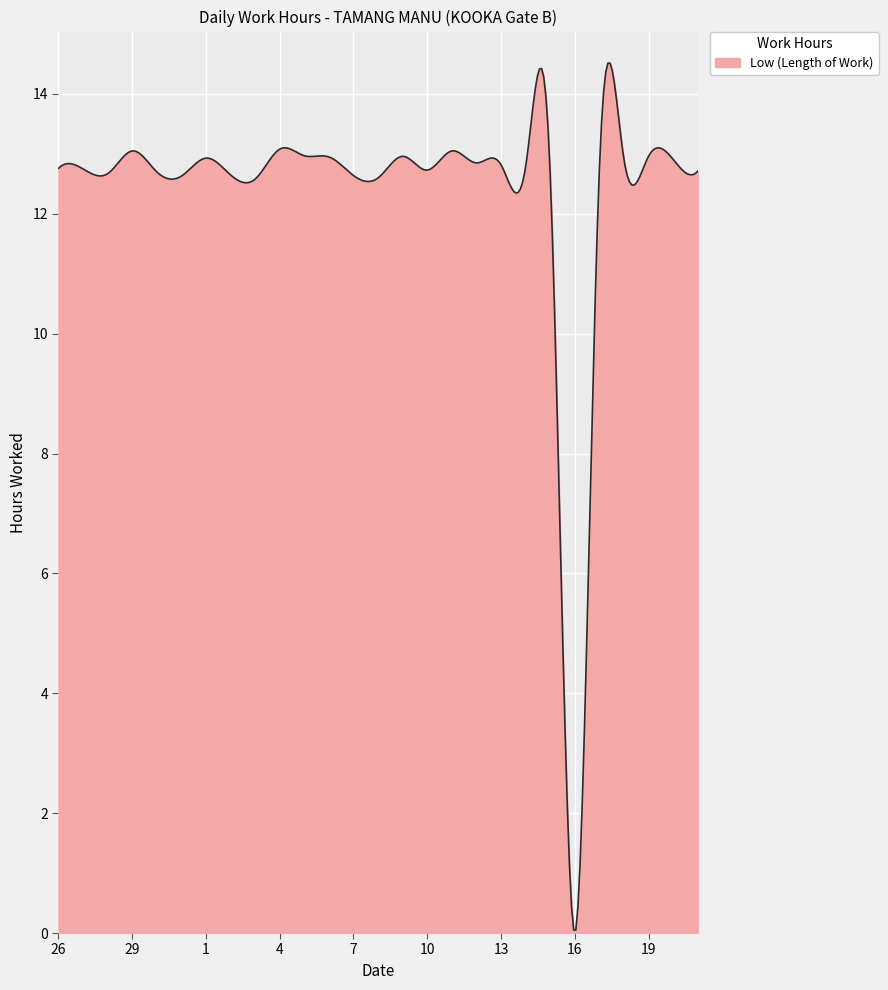

What is the maximum value shown in the chart?

14.5